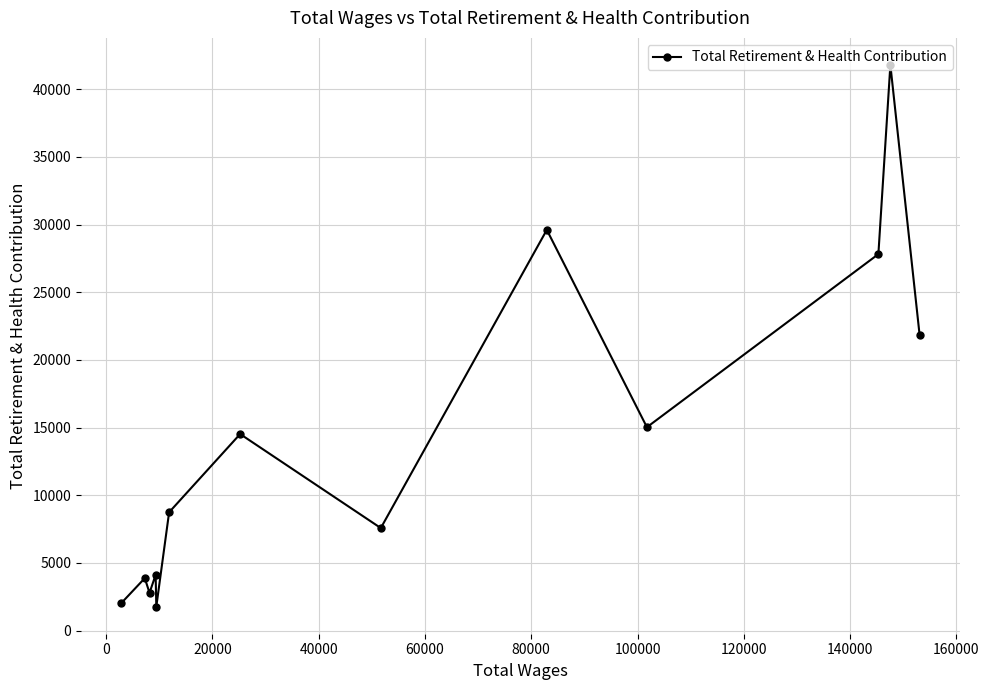

What is the minimum value shown in the chart?

1775